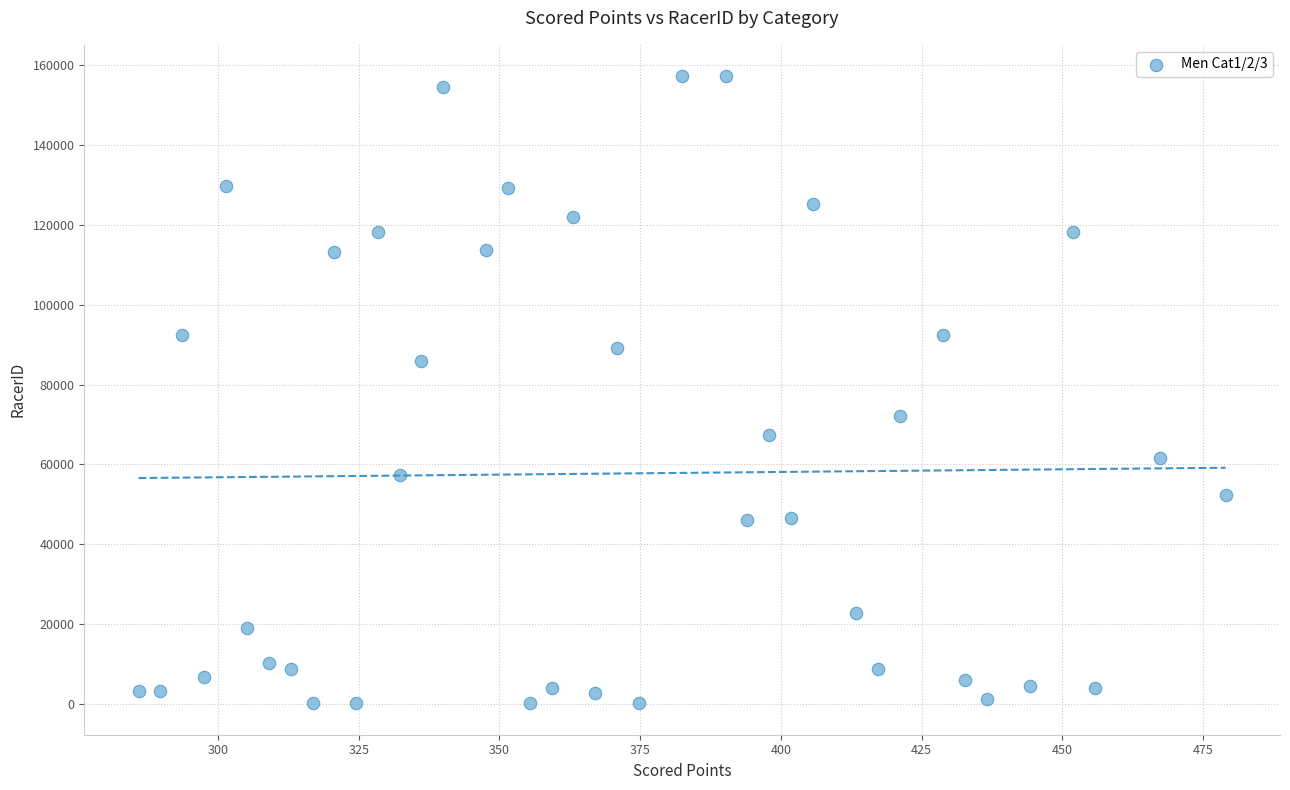

What is the range of Y values (max minus min)?

157088